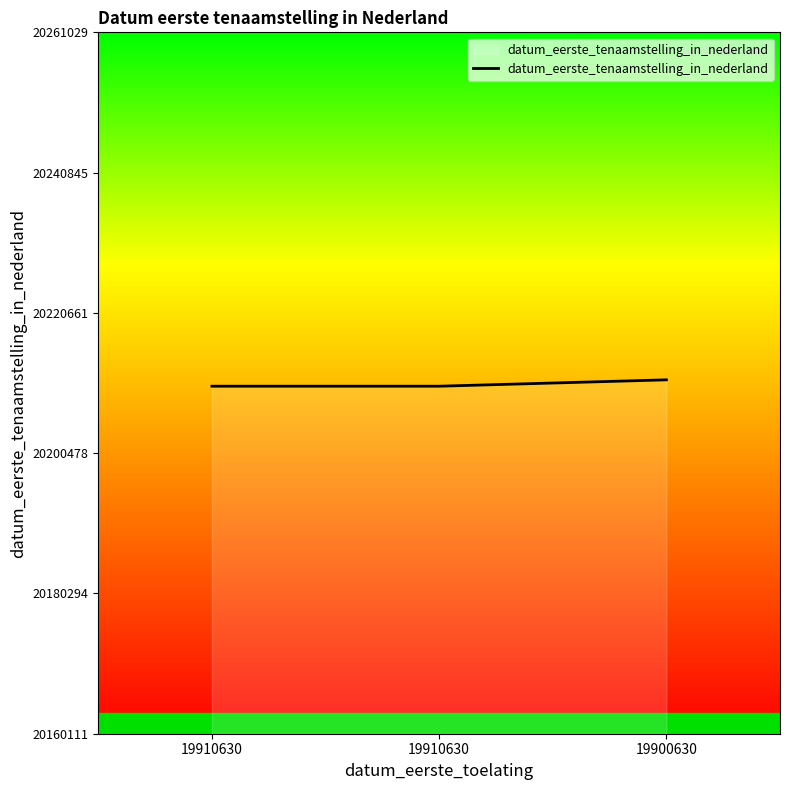

Reading right to left, extract all data points from this chart.

19900630=20211029	19910630=20210111	19910630=20210111